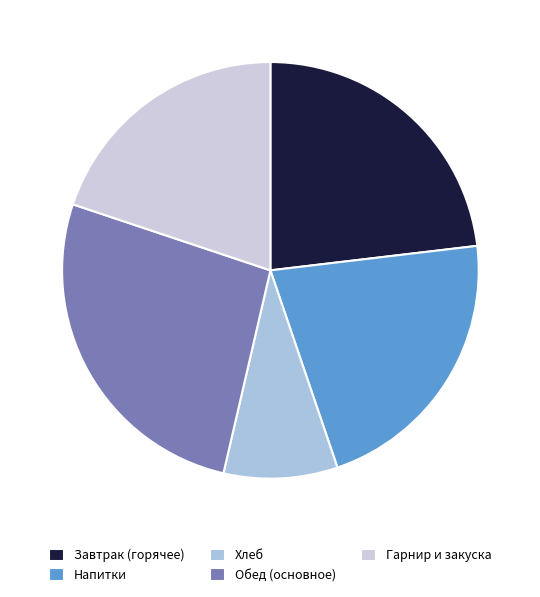

Rank the categories by value from lowest to highest.

Хлеб, Гарнир и закуска, Напитки, Завтрак (горячее), Обед (основное)